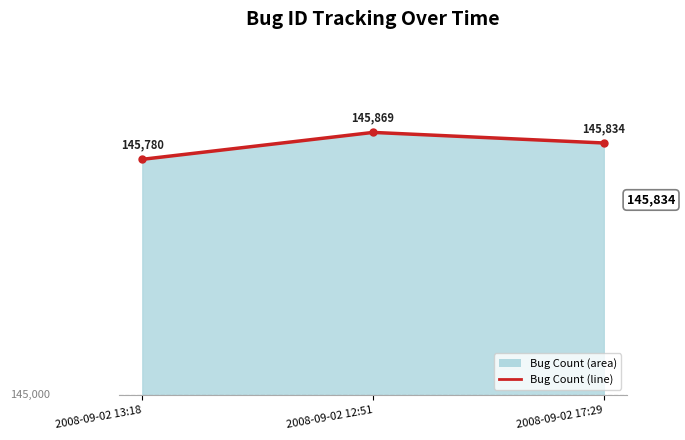

List the labels in order of value, smallest first.

2008-09-02 13:18, 2008-09-02 17:29, 2008-09-02 12:51